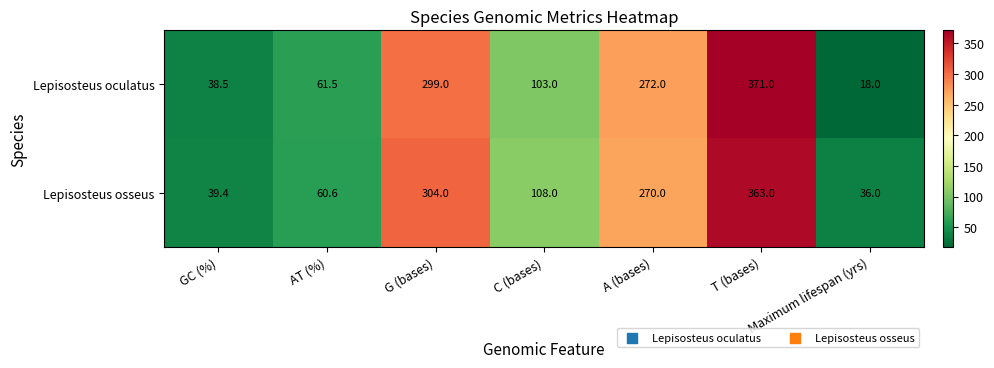

What is the sum of the Lepisosteus oculatus values at T (bases) and A (bases)?

643.0